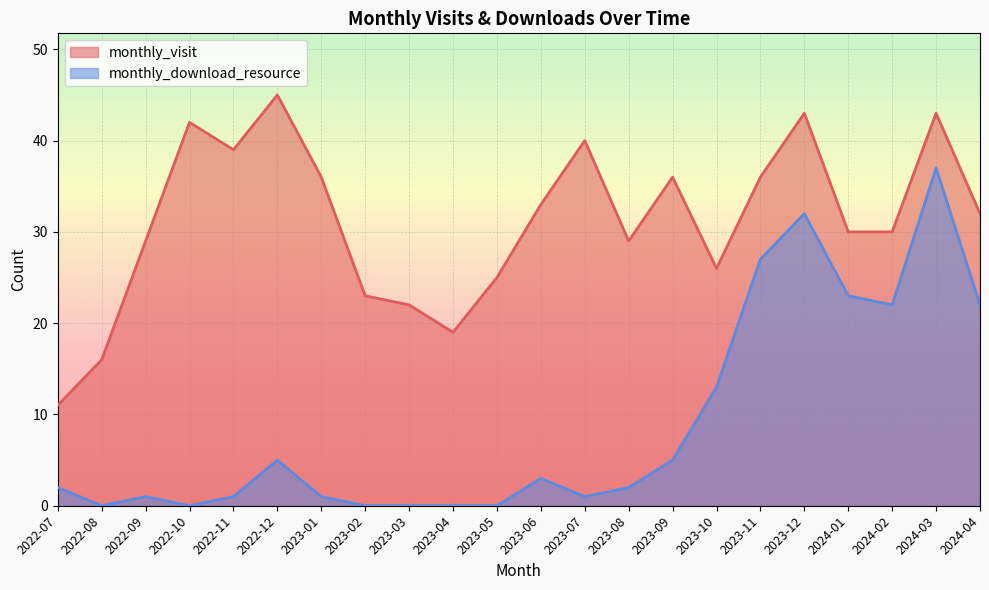

Which has a higher value, 2023-01 or 2024-03?

2024-03